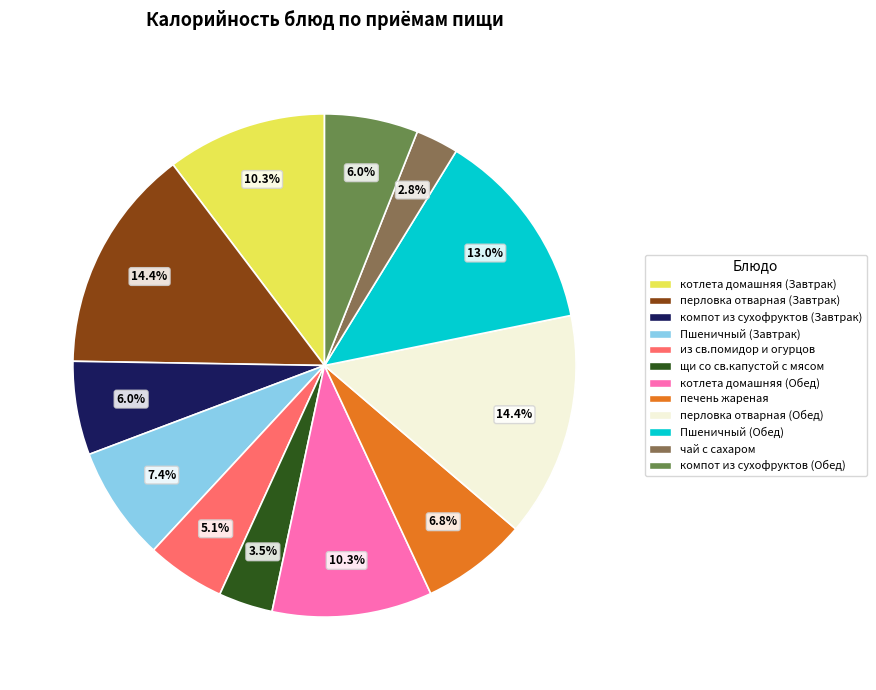

To the nearest percent, what percentage of the pie is перловка отварная (Завтрак)?

14%